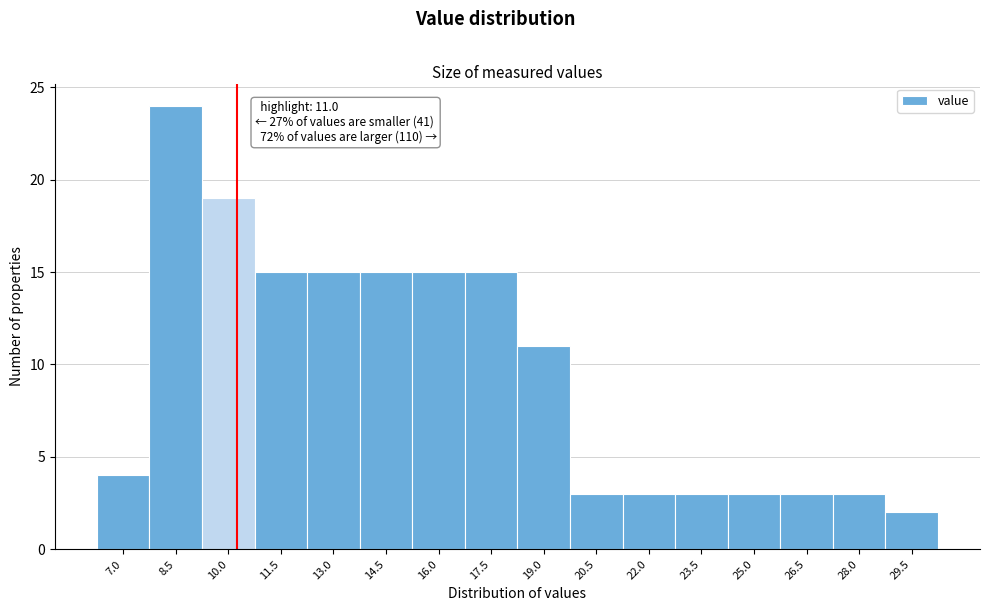

Reading left to right, transcribe all the data shown in this chart.

7.0=4	8.5=24	10.0=19	11.5=15	13.0=15	14.5=15	16.0=15	17.5=15	19.0=11	20.5=3	22.0=3	23.5=3	25.0=3	26.5=3	28.0=3	29.5=2